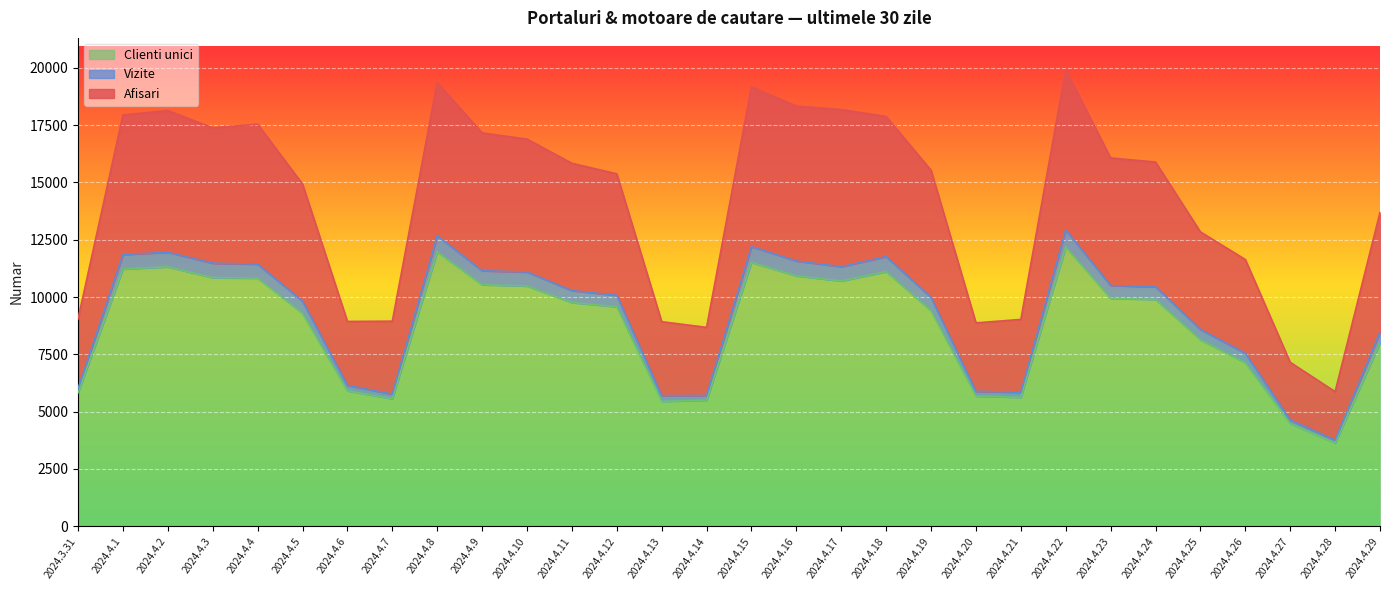

Which series has the largest total across all categories?

Afisari